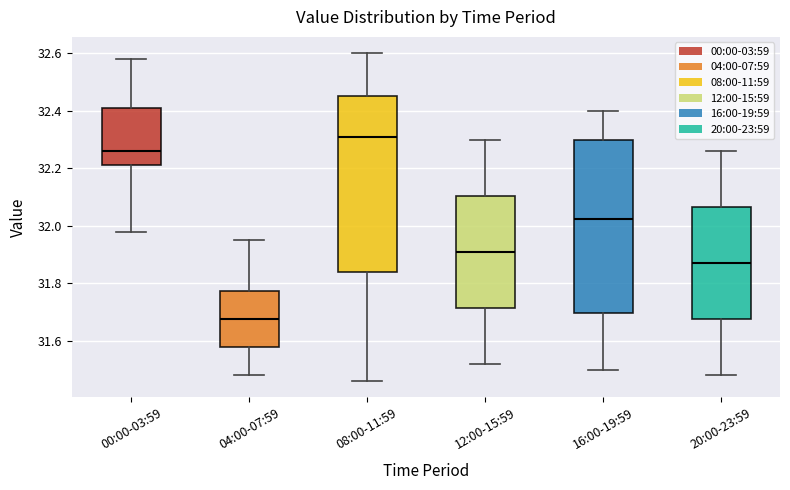

Which box has the lowest median line?

04:00-07:59